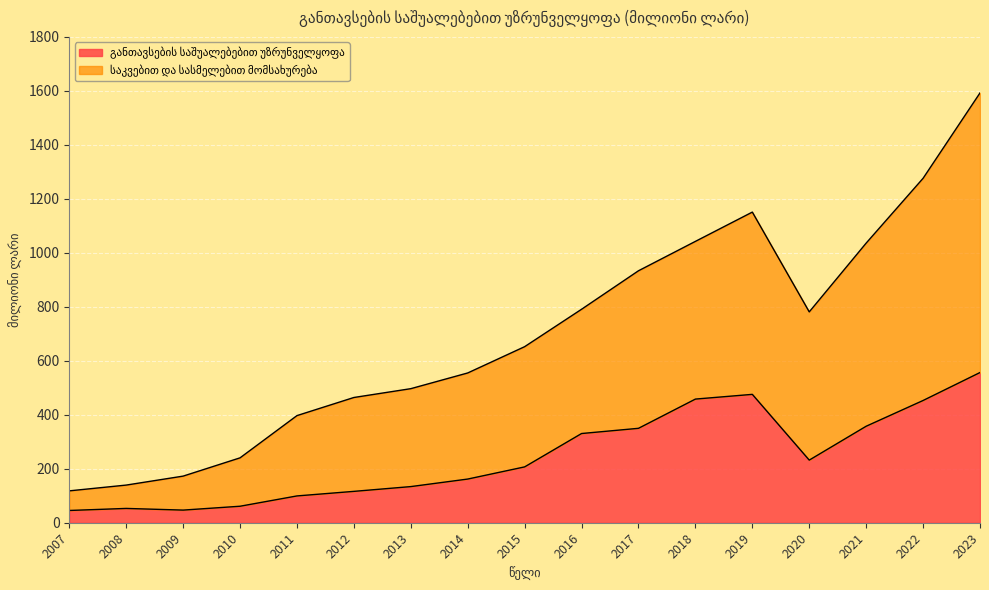

True or false: განთავსების საშუალებებით უზრუნველყოფა and საკვებით და სასმელებით მომსახურება intersect in this chart.

False